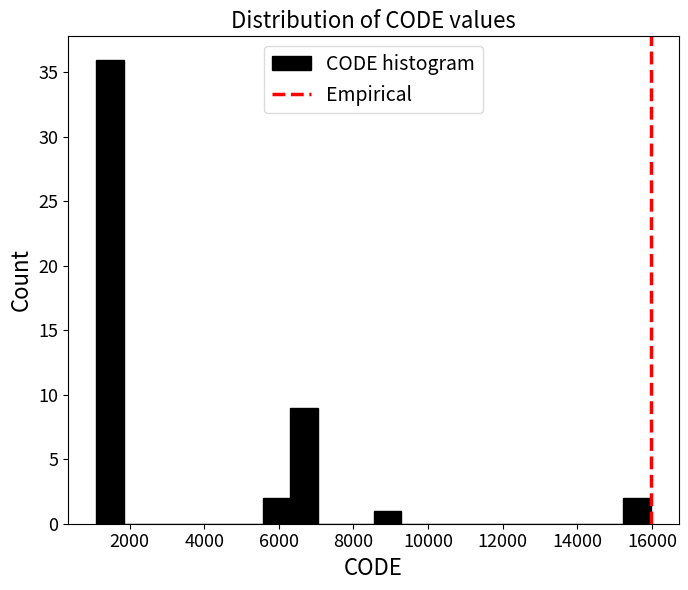

Read against the x-axis, roughly where is the centre of the tallest bar?

1400